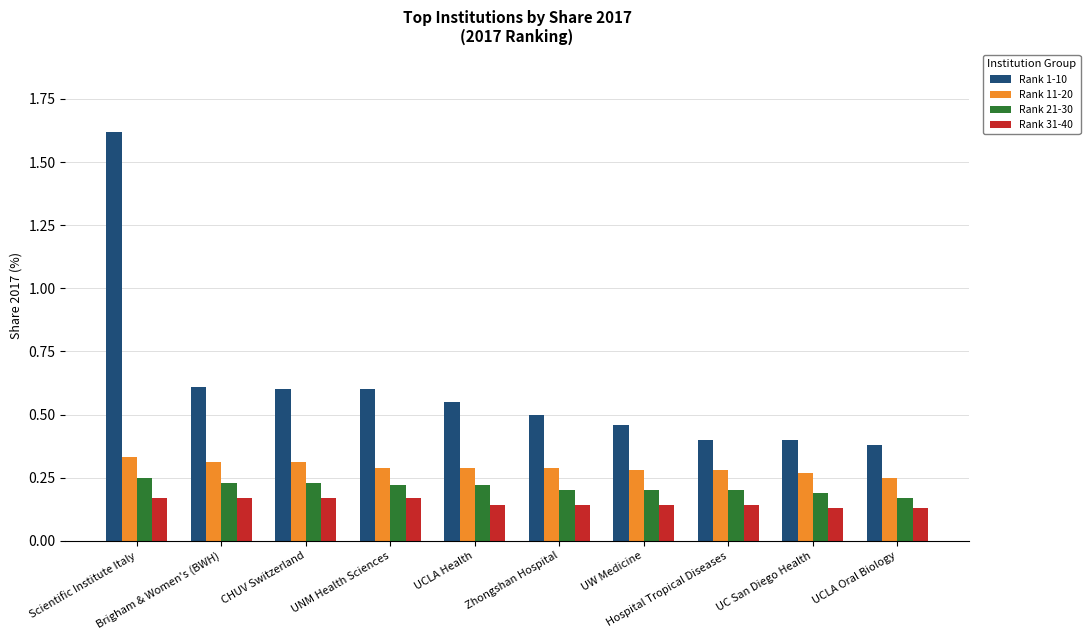

At how many categories does at least one series exceed 0?

10